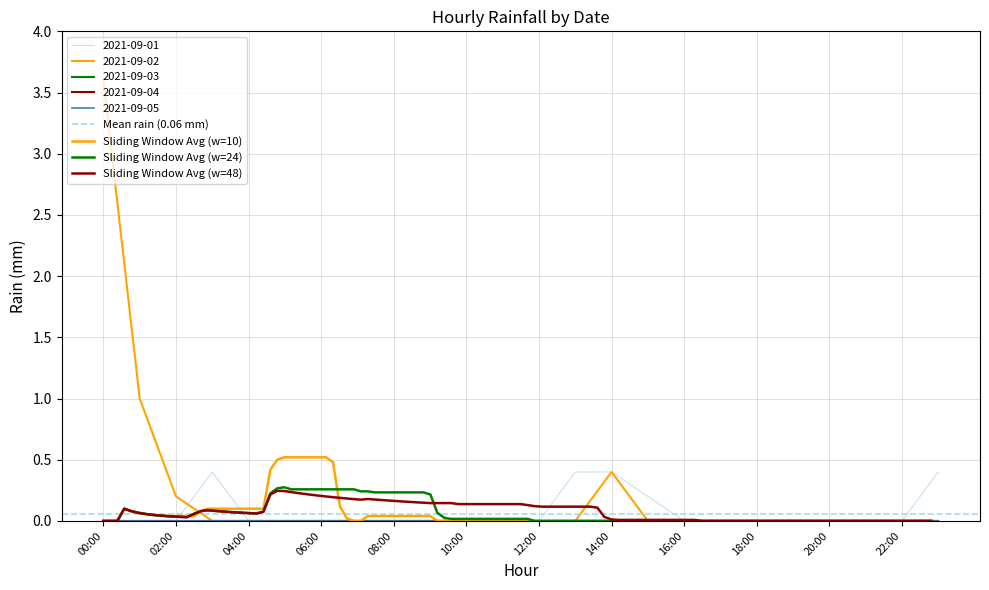

Is it true that 2021-09-04 equals 0.0 at 02:00?

True